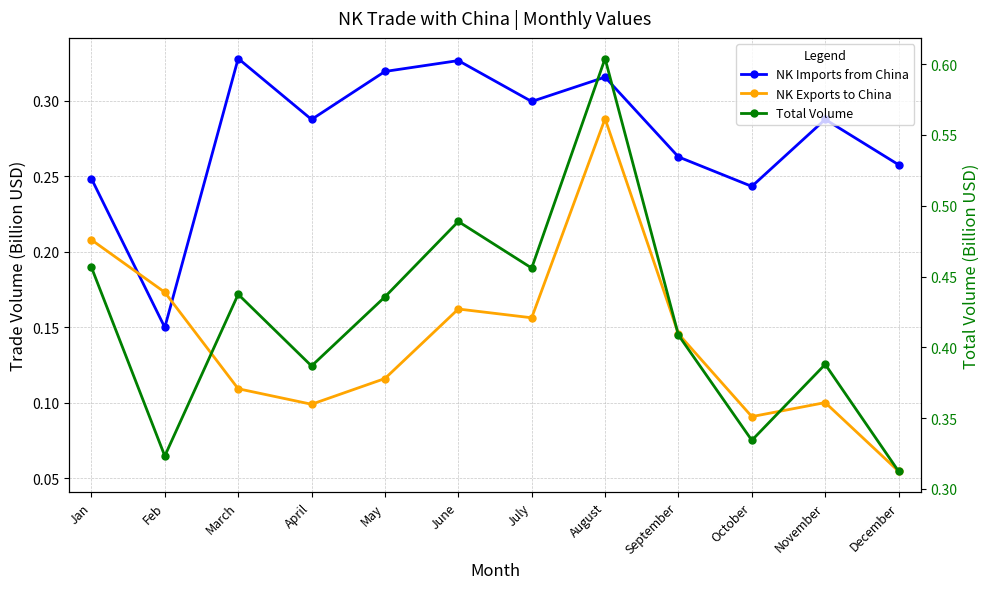

The Total Volume series shows 0.7 at April. True or false?

False